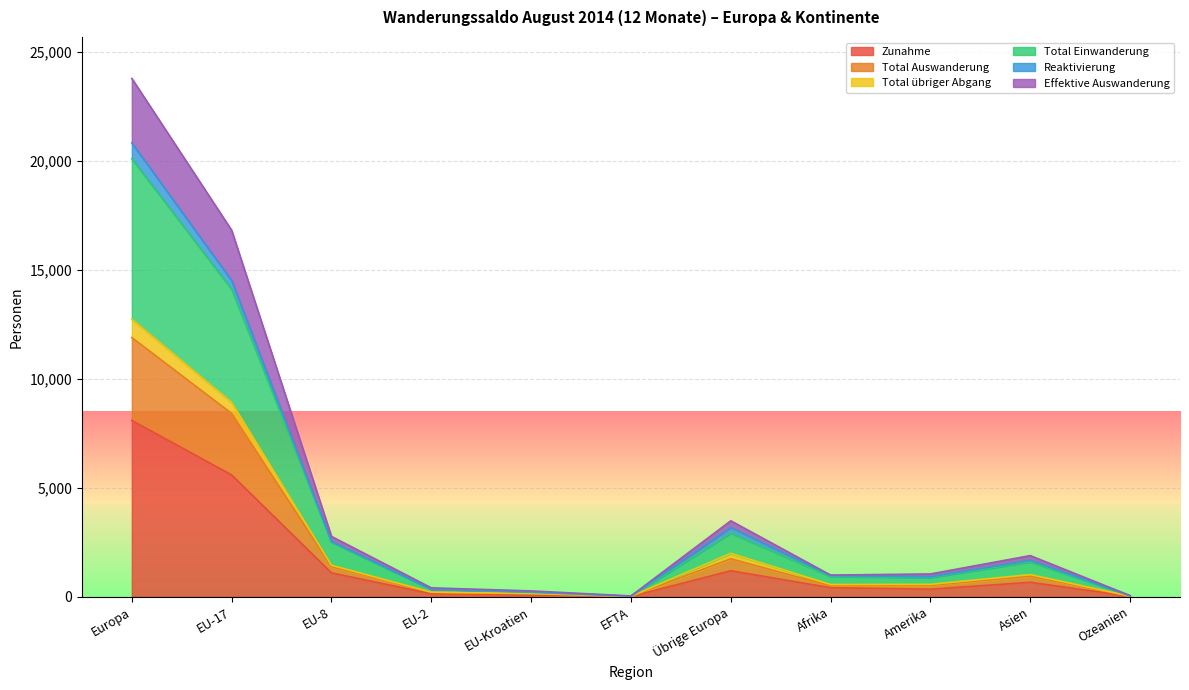

True or false: Total übriger Abgang has more than 0 points higher than both neighbors.

True